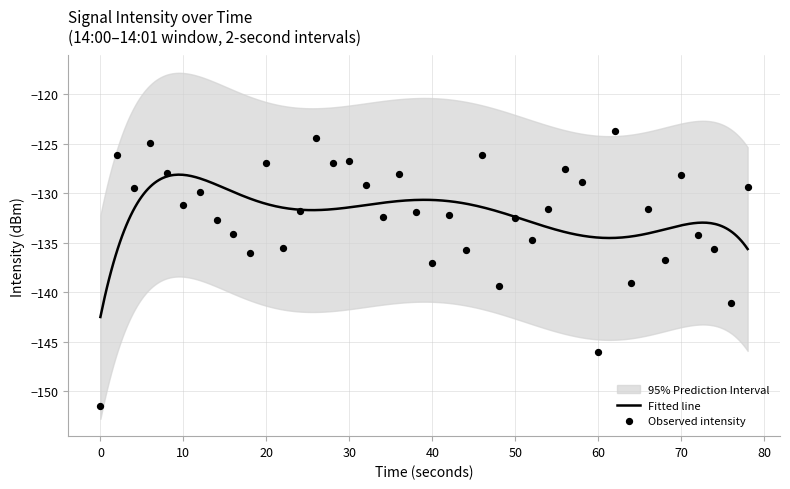

What is the highest value of the Fitted line series?

-128.1